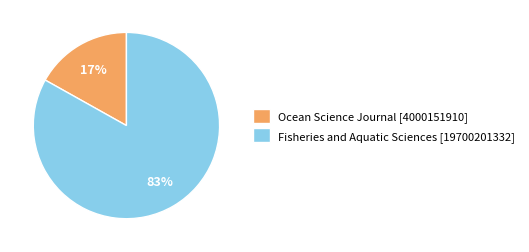

Does any single category account for the majority?

Yes